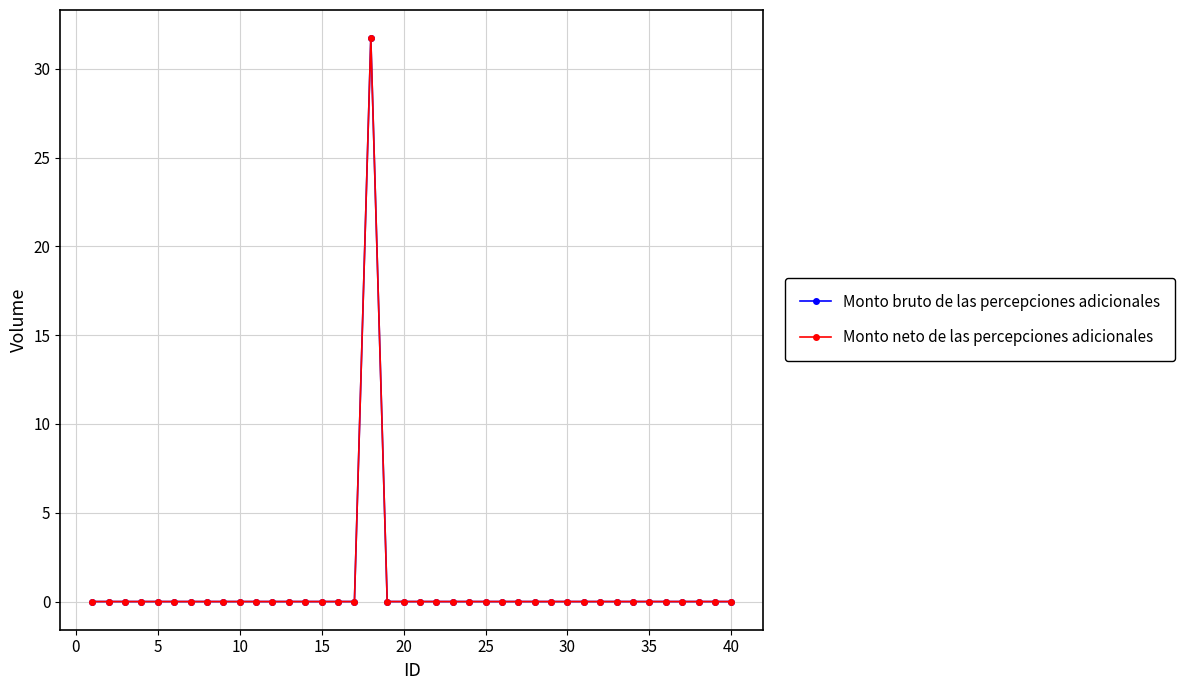

Which series has the largest range (max minus min)?

Monto bruto de las percepciones adicionales